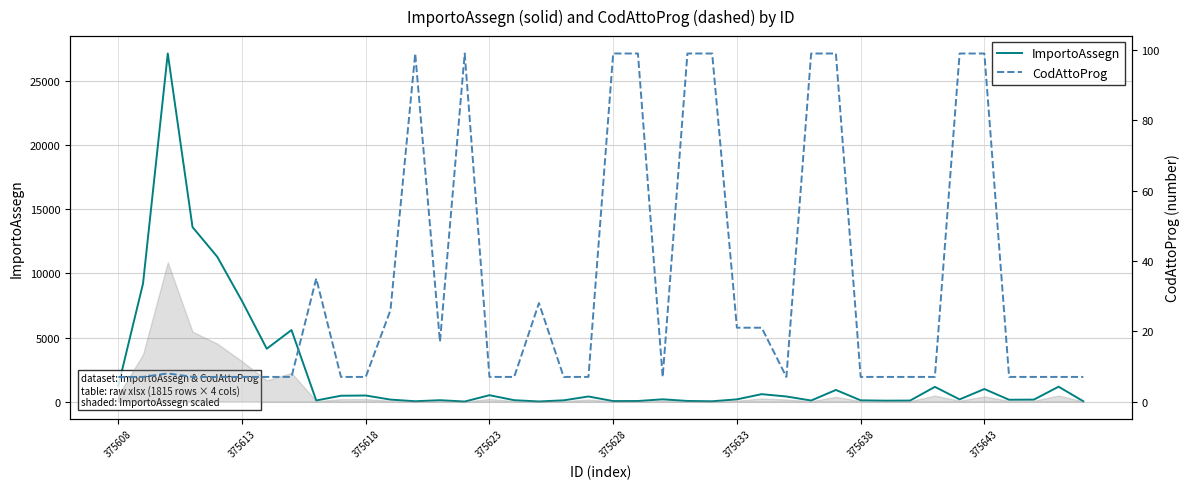

In ImportoAssegn, how many points are higher than both neighbors (excluding endpoints)?

12